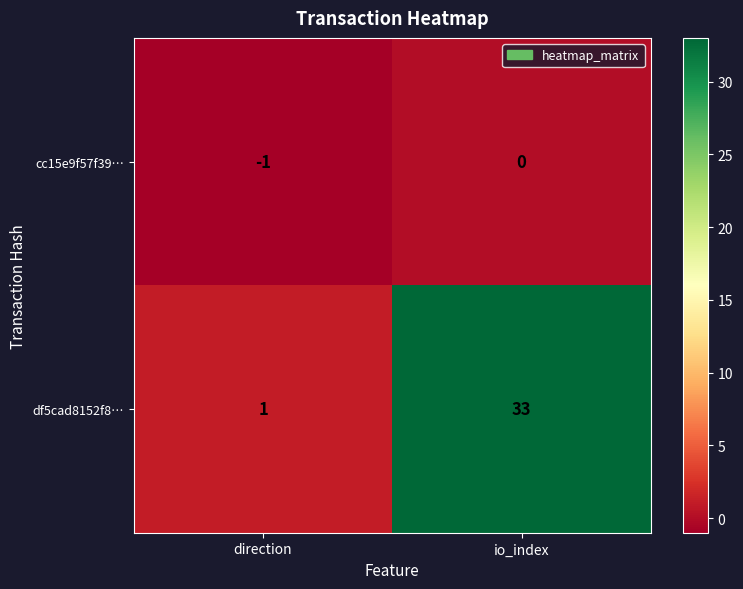

What is the lowest value of the cc15e9f57f39… series?

-1